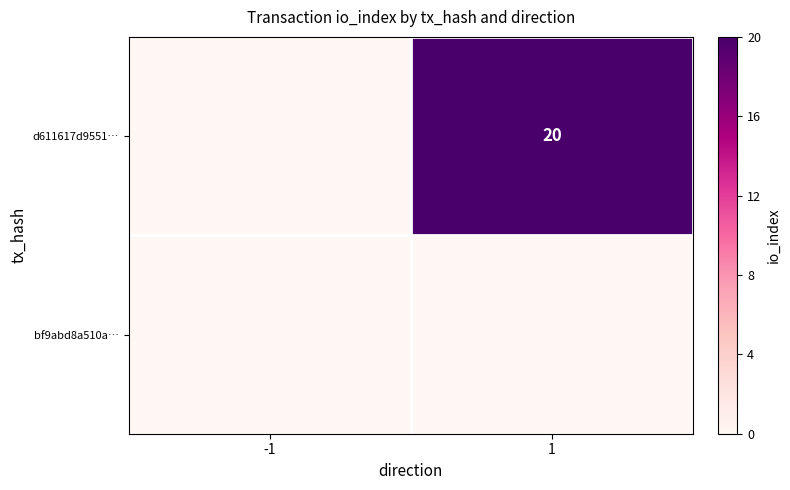

The value of d611617d9551… at 1 is 20. True or false?

True